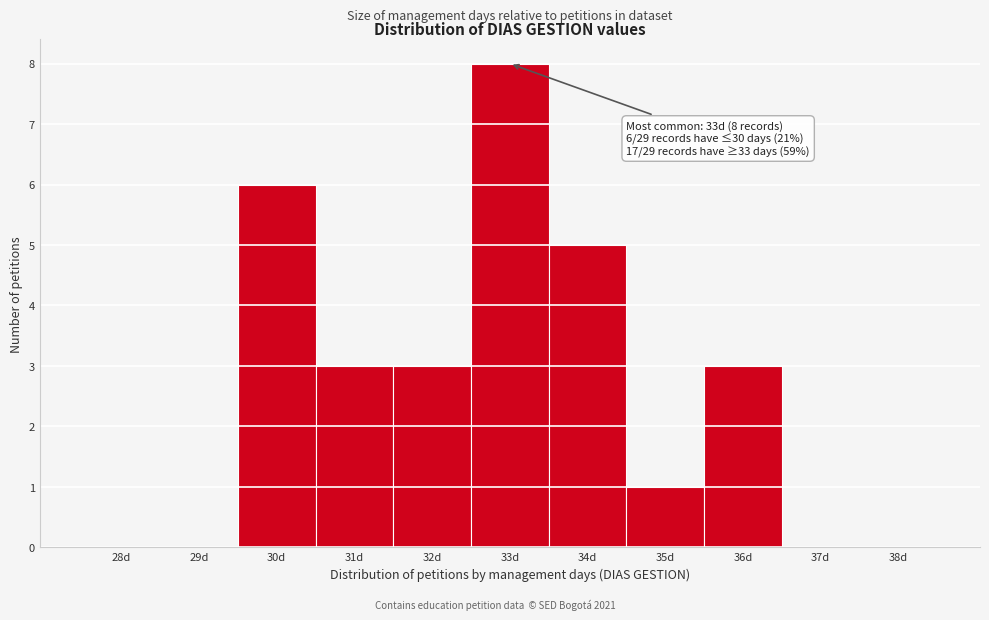

Reading right to left, transcribe all the data shown in this chart.

38d=0	37d=0	36d=3	35d=1	34d=5	33d=8	32d=3	31d=3	30d=6	29d=0	28d=0